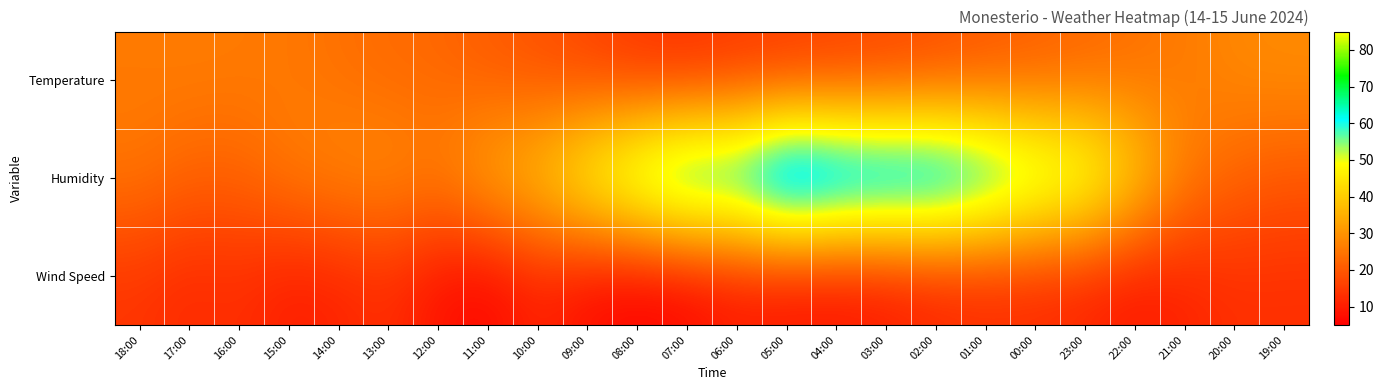

At which category is the sum across all series the highest?

05:00